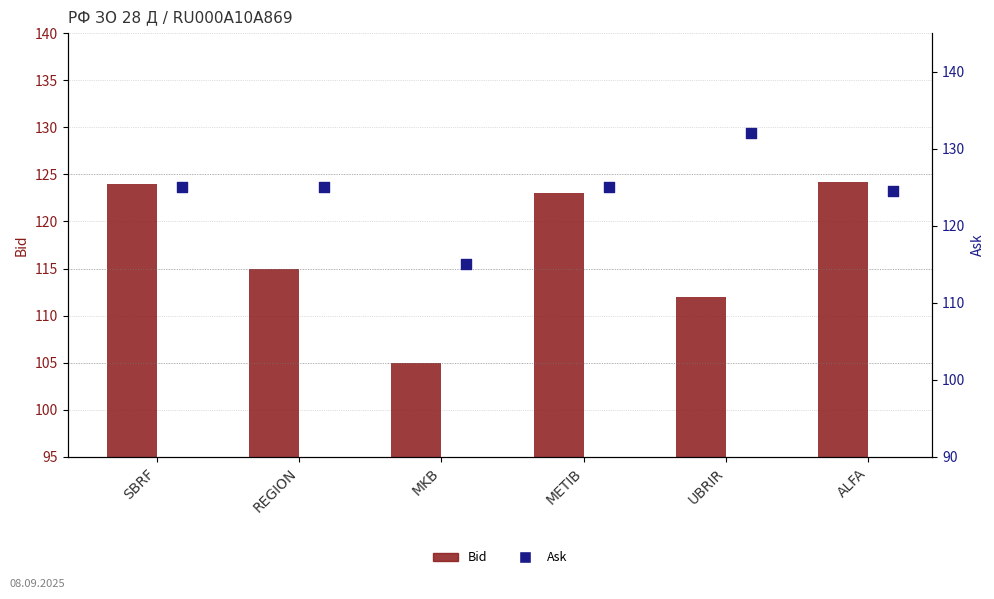

What are all the series names shown in the legend?

Bid, Ask